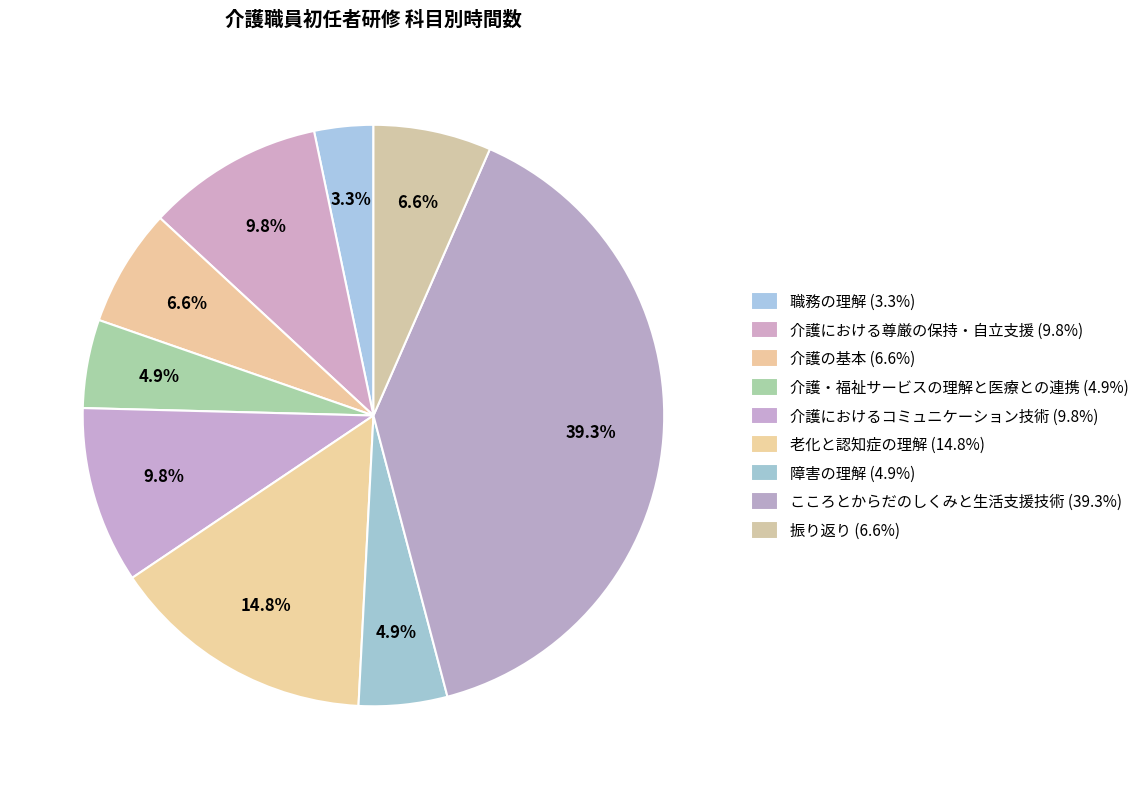

To the nearest percent, what percentage of the pie is 老化と認知症の理解?

15%